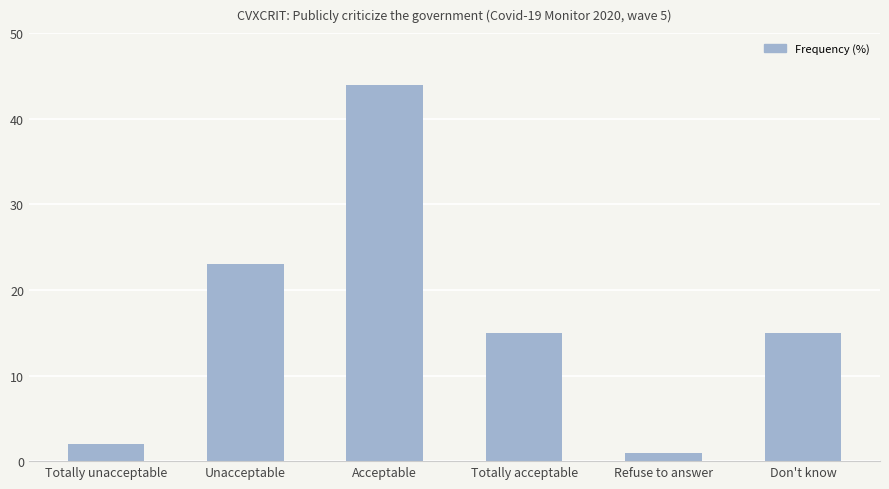

Between Refuse to answer and Totally unacceptable, which is larger?

Totally unacceptable